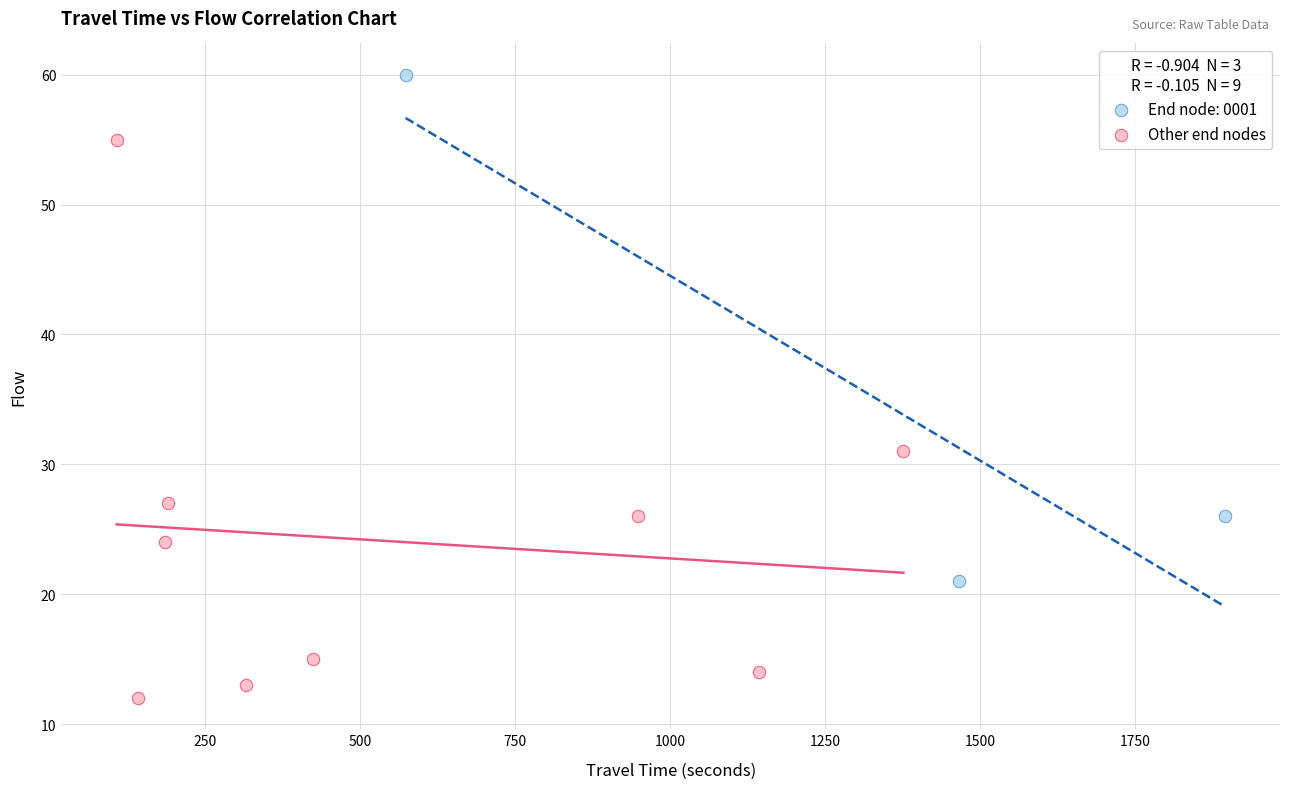

Which series reaches the minimum Y coordinate?

Other end nodes